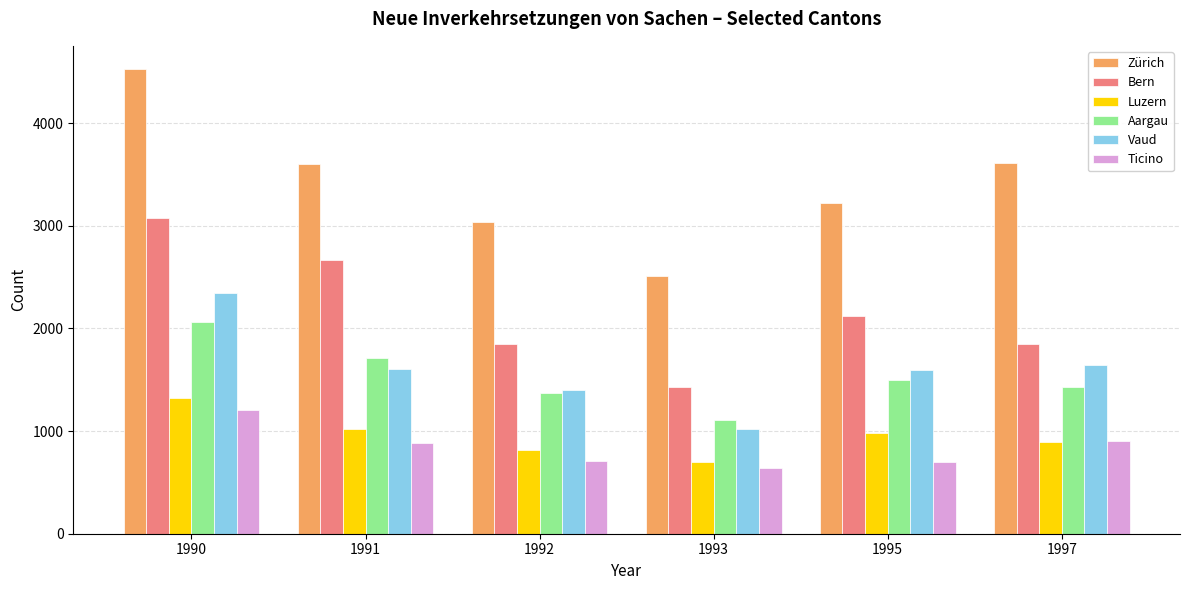

How many bars are there in each group?

6